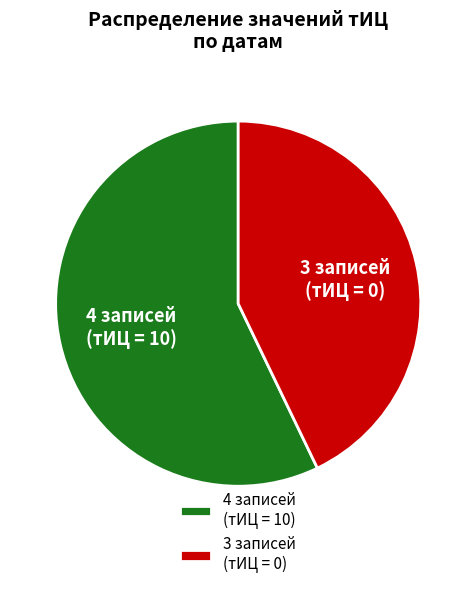

Does any single category account for the majority?

Yes